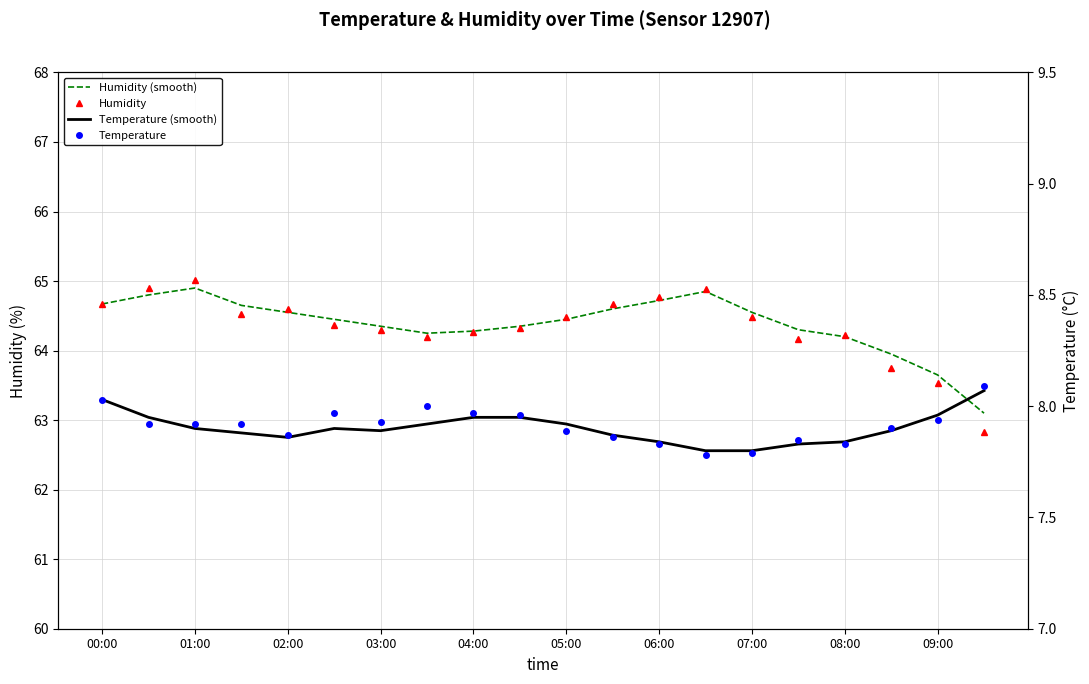

How many times do Humidity (smooth) and Humidity cross each other?

7